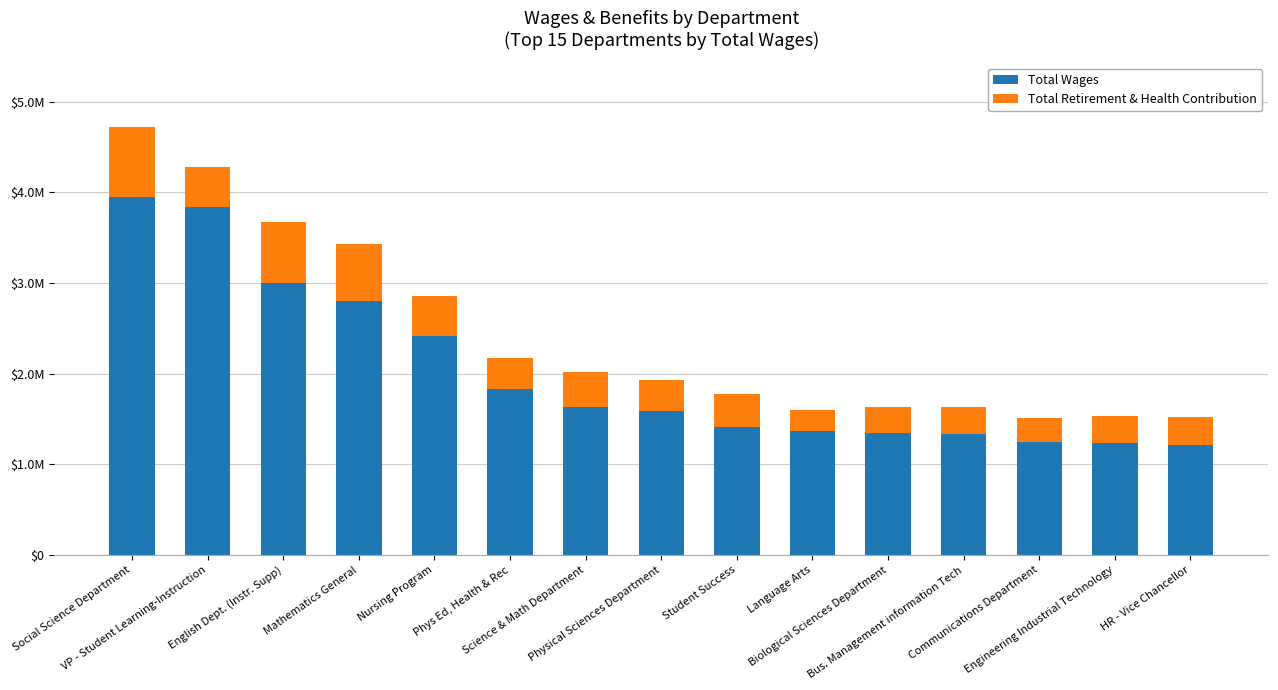

Are the bars horizontal?

No